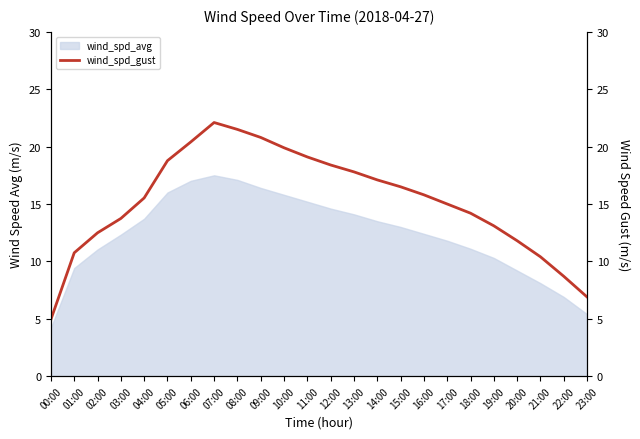

What is the approximate value at 02:00?

12.5